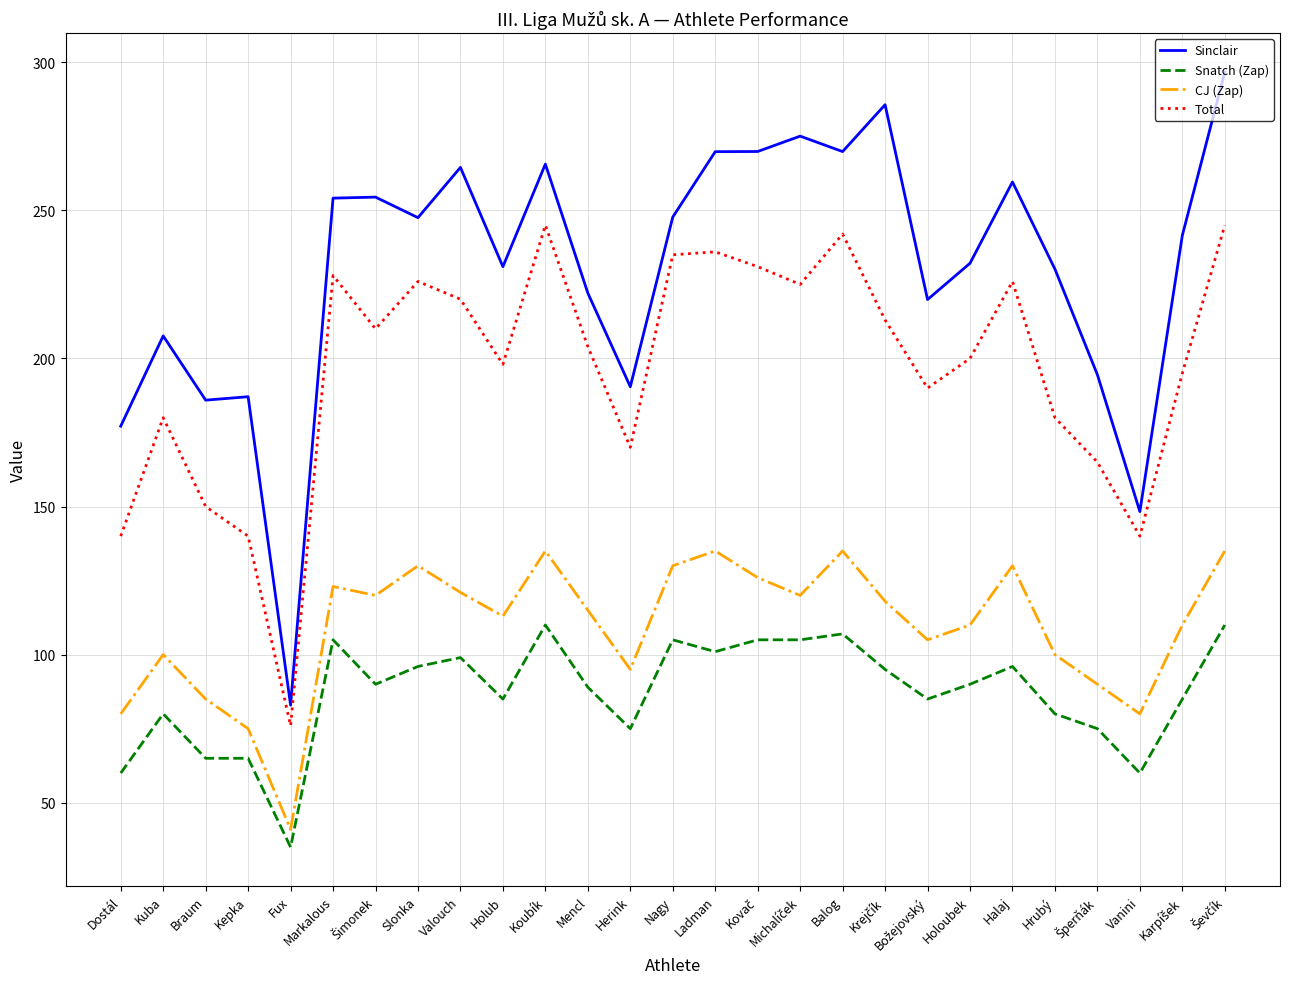

Which series has the largest total across all categories?

Sinclair